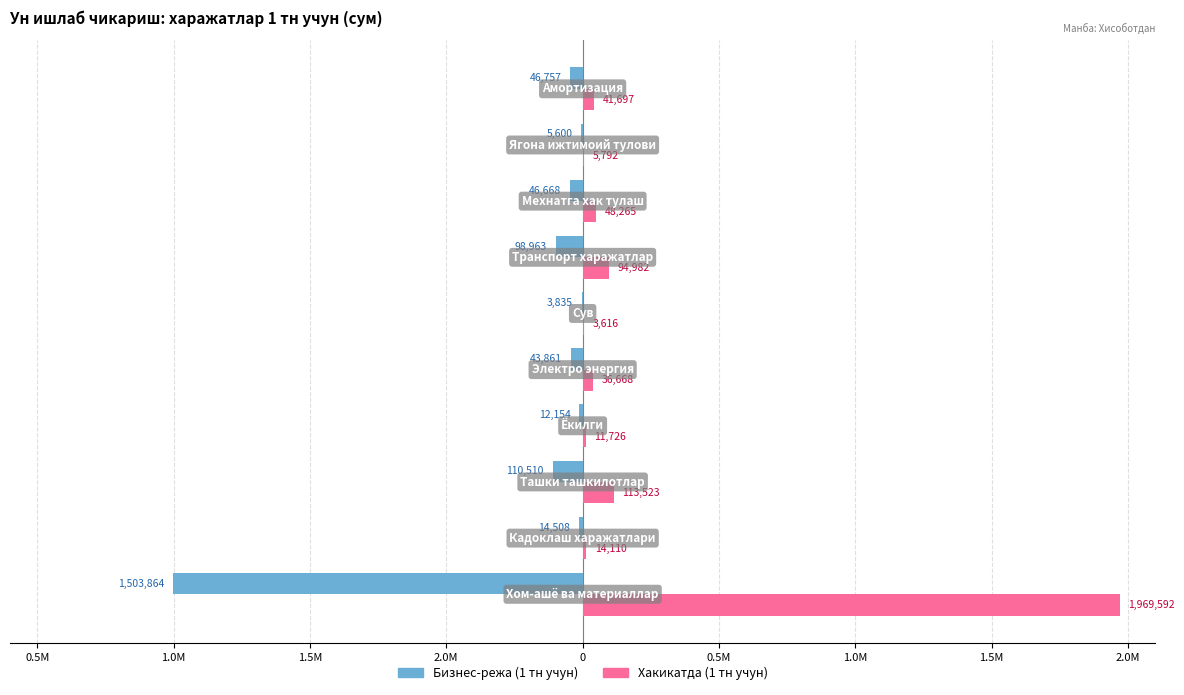

What are all the series names shown in the legend?

Бизнес-режа (1 тн учун), Хакикатда (1 тн учун)